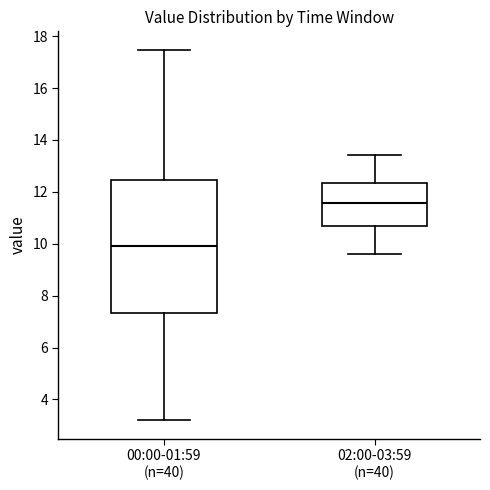

Where is the lower edge of the box for 00:00-01:59 (n=40) on the y-axis? The values are not printed on the chart, so give them approximately, as read against the axis.

7.4